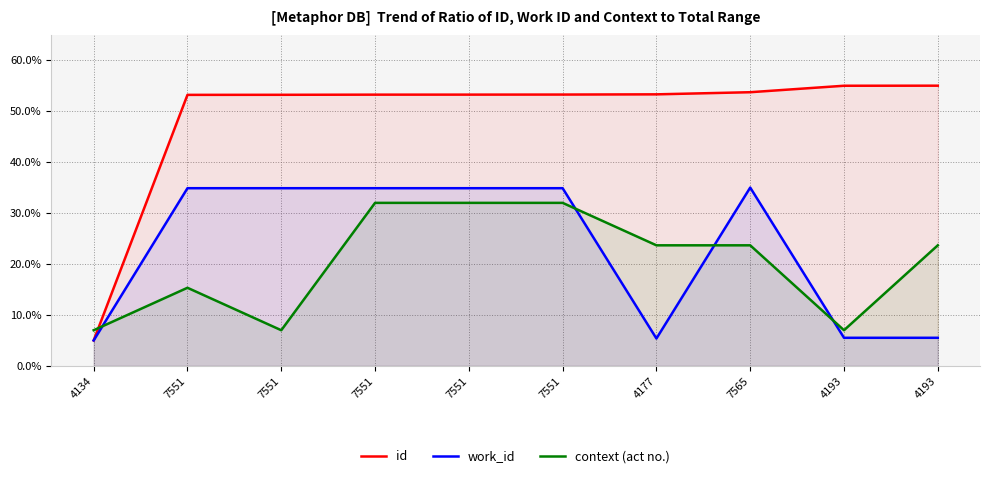

What is the sum of the work_id values at 4177 and 7551?

0.4